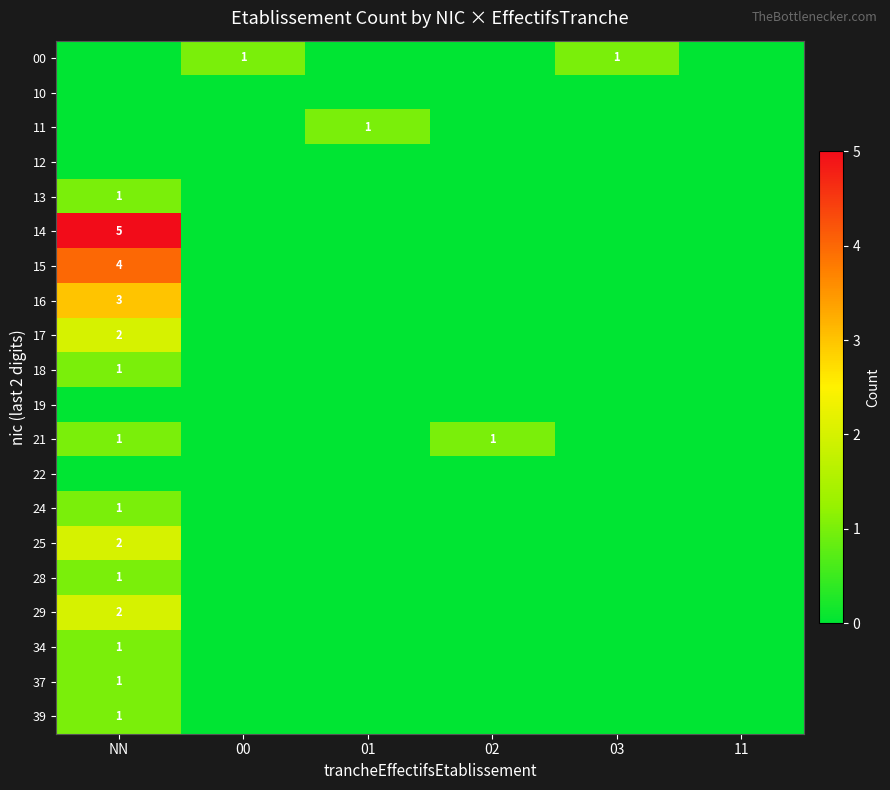

Which has a higher value, 03 or NN?

03